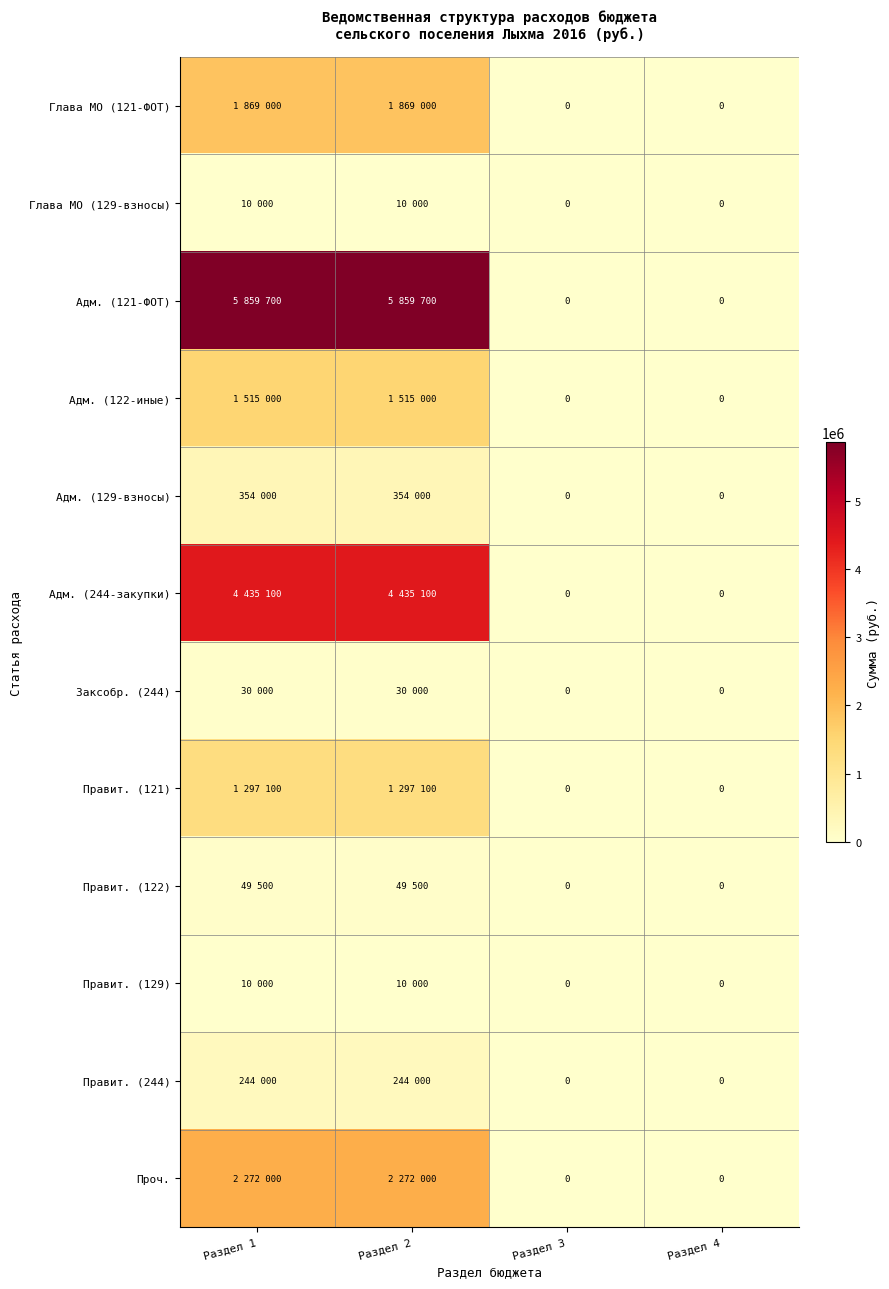

What is the sum of all Правит. (121) values?

2594200